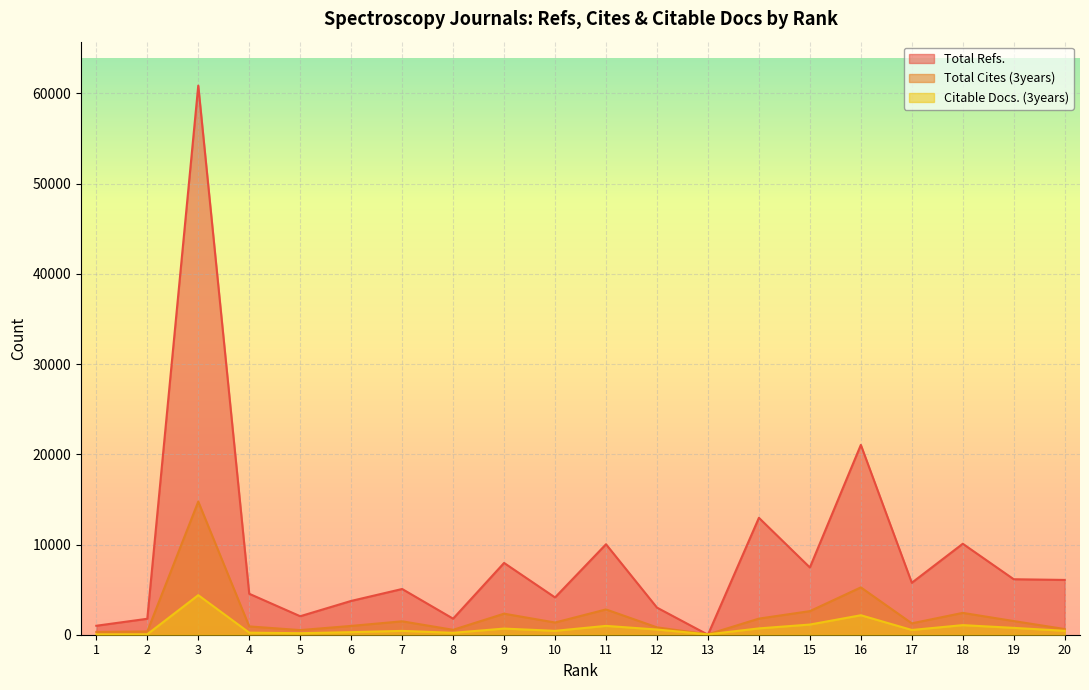

At which label does Total Cites (3years) reach its minimum?

13